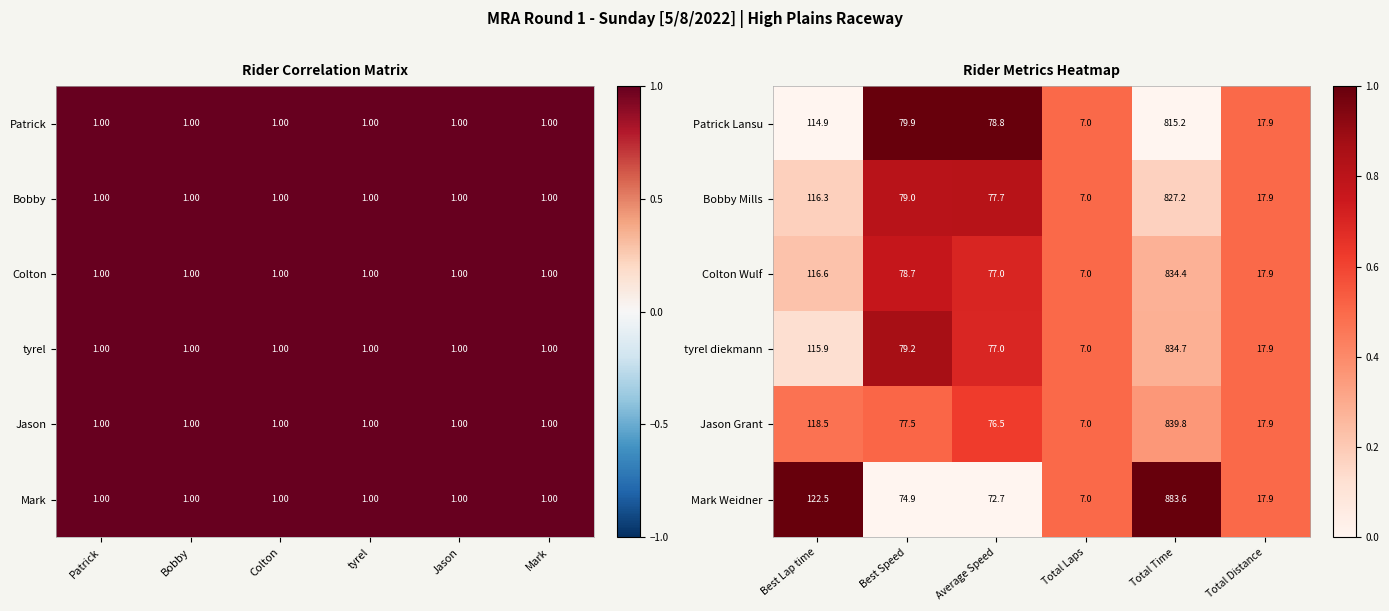

What is the average value of the Jason Grant series?

189.5